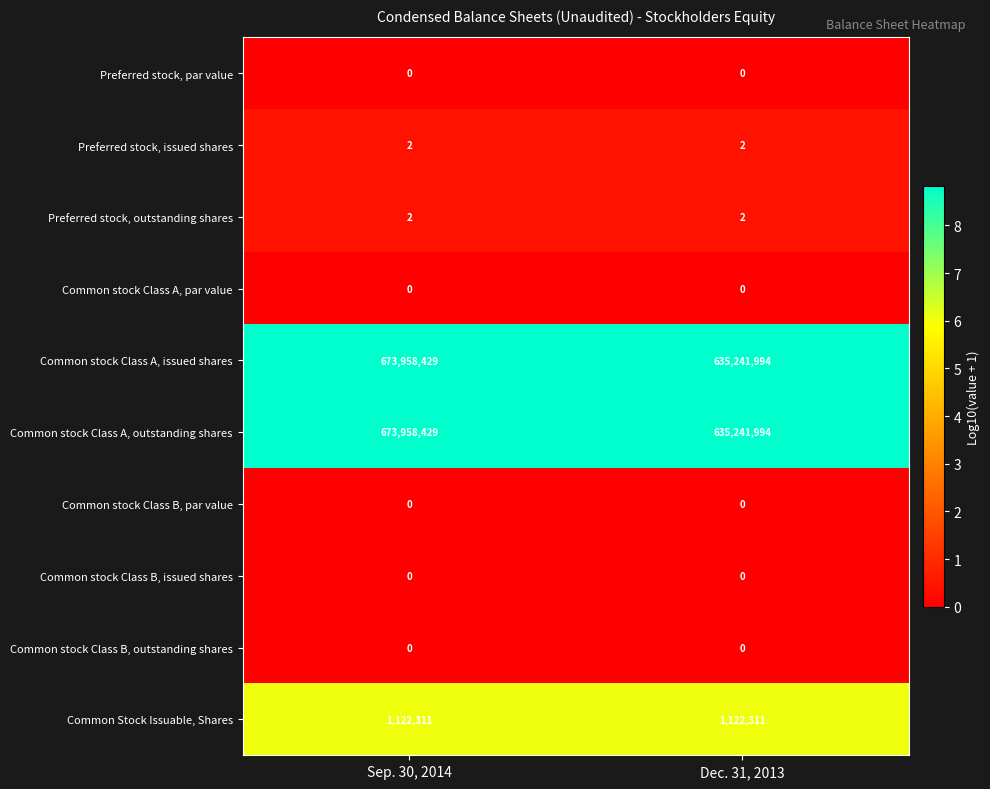

Is the value of Preferred stock, par value at Sep. 30, 2014 greater than the value of Common stock Class A, issued shares at Sep. 30, 2014?

No